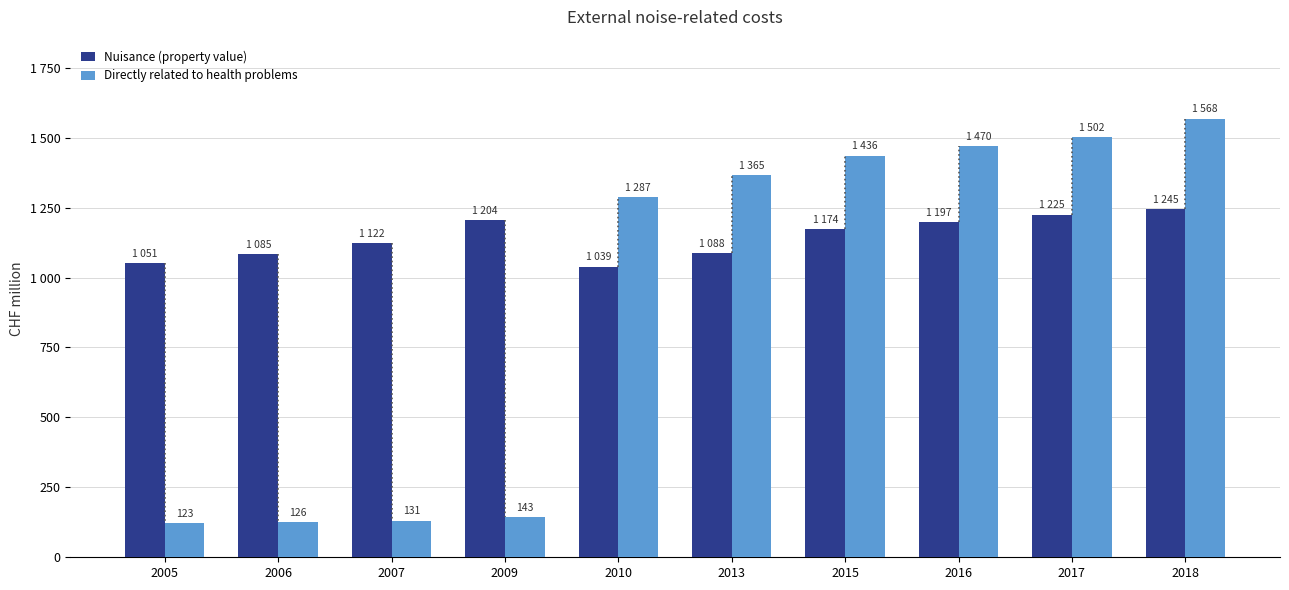

What is the difference between the maximum and second lowest values in the Directly related to health problems series?

1442